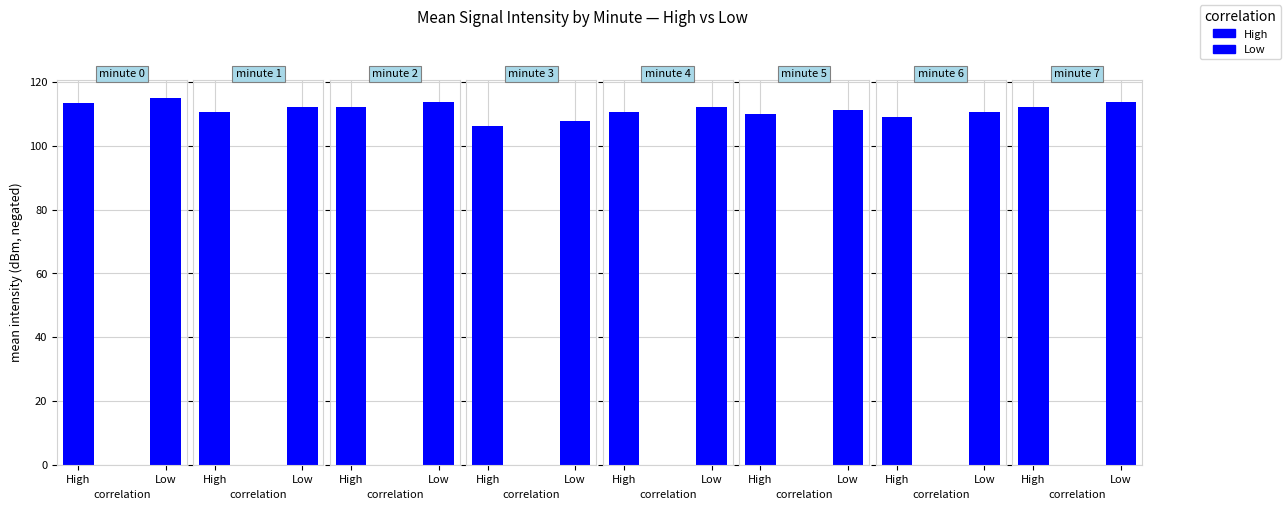

What is the value of the High bar at the 8th from the left?

-112.0